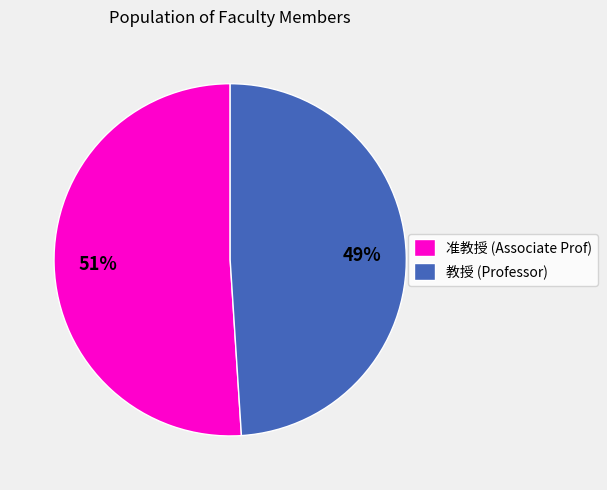

How many slices are in this pie chart?

2